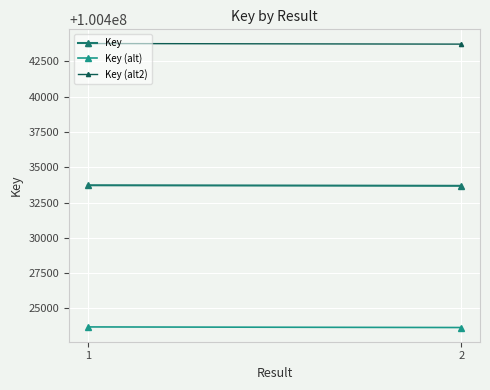

The value of Key (alt) at 2 is 30042696.5. True or false?

False